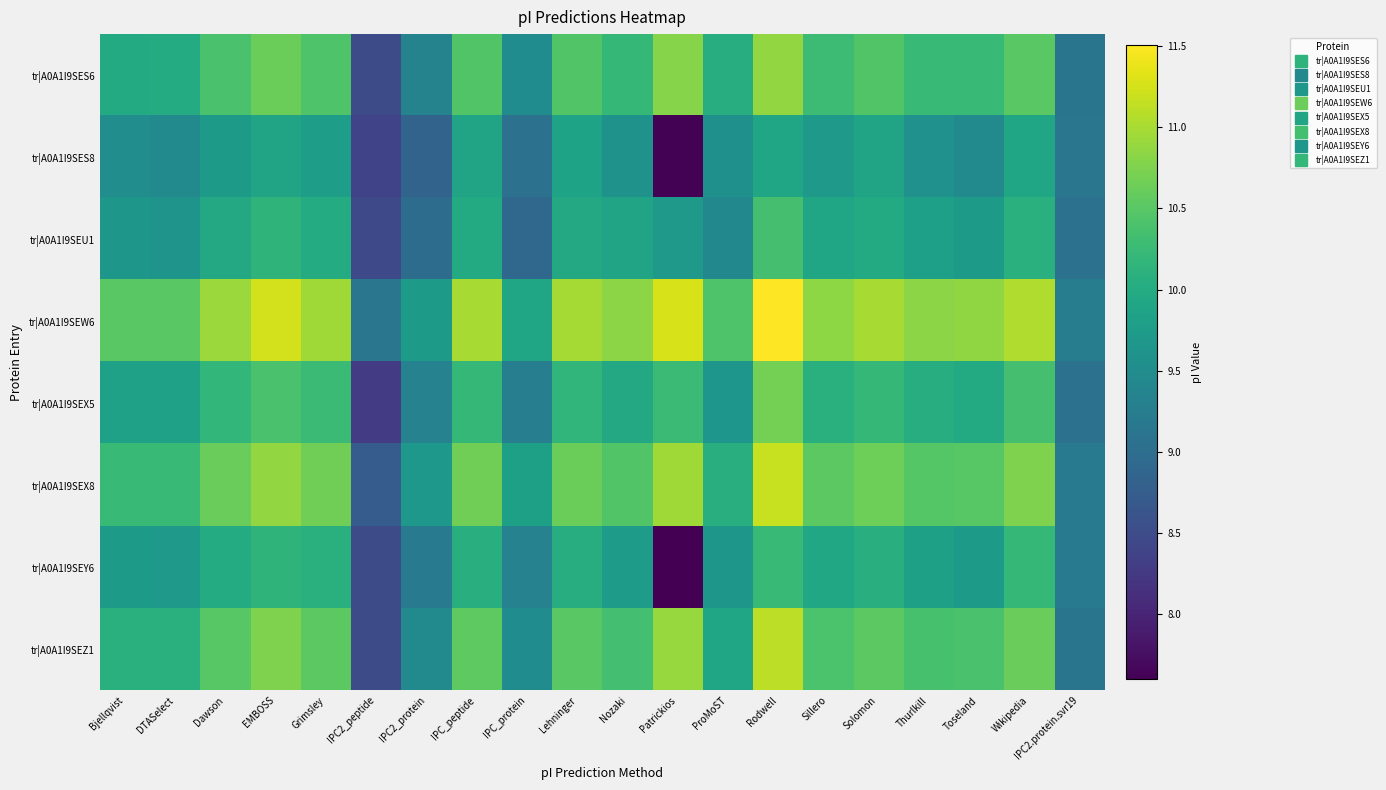

Reading right to left, transcribe all the data shown in this chart.

tr|A0A1I9SES6: IPC2.protein.svr19=9.1	Wikipedia=10.5	Toseland=10.2	Thurlkill=10.2	Solomon=10.5	Sillero=10.3	Rodwell=10.9	ProMoST=10.0	Patrickios=10.8	Nozaki=10.2	Lehninger=10.4	IPC_protein=9.5	IPC_peptide=10.5	IPC2_protein=9.3	IPC2_peptide=8.5	Grimsley=10.4	EMBOSS=10.6	Dawson=10.4	DTASelect=10.0	Bjellqvist=10.0
tr|A0A1I9SES8: IPC2.protein.svr19=9.1	Wikipedia=9.9	Toseland=9.5	Thurlkill=9.6	Solomon=9.9	Sillero=9.7	Rodwell=9.9	ProMoST=9.6	Patrickios=7.6	Nozaki=9.6	Lehninger=9.9	IPC_protein=9.1	IPC_peptide=9.9	IPC2_protein=8.8	IPC2_peptide=8.4	Grimsley=9.8	EMBOSS=9.9	Dawson=9.7	DTASelect=9.5	Bjellqvist=9.5
tr|A0A1I9SEU1: IPC2.protein.svr19=9.1	Wikipedia=10.1	Toseland=9.7	Thurlkill=9.8	Solomon=10.0	Sillero=9.9	Rodwell=10.3	ProMoST=9.4	Patrickios=9.7	Nozaki=9.9	Lehninger=10.0	IPC_protein=8.9	IPC_peptide=10.0	IPC2_protein=9.0	IPC2_peptide=8.5	Grimsley=10.0	EMBOSS=10.1	Dawson=10.0	DTASelect=9.6	Bjellqvist=9.7
tr|A0A1I9SEW6: IPC2.protein.svr19=9.2	Wikipedia=11.0	Toseland=10.9	Thurlkill=10.8	Solomon=11.0	Sillero=10.8	Rodwell=11.5	ProMoST=10.4	Patrickios=11.3	Nozaki=10.8	Lehninger=11.0	IPC_protein=9.9	IPC_peptide=11.0	IPC2_protein=9.7	IPC2_peptide=9.1	Grimsley=10.9	EMBOSS=11.2	Dawson=10.9	DTASelect=10.5	Bjellqvist=10.5
tr|A0A1I9SEX5: IPC2.protein.svr19=9.1	Wikipedia=10.3	Toseland=10.0	Thurlkill=10.0	Solomon=10.2	Sillero=10.1	Rodwell=10.7	ProMoST=9.6	Patrickios=10.3	Nozaki=10.0	Lehninger=10.2	IPC_protein=9.3	IPC_peptide=10.2	IPC2_protein=9.3	IPC2_peptide=8.3	Grimsley=10.3	EMBOSS=10.4	Dawson=10.2	DTASelect=9.8	Bjellqvist=9.8
tr|A0A1I9SEX8: IPC2.protein.svr19=9.2	Wikipedia=10.7	Toseland=10.5	Thurlkill=10.5	Solomon=10.6	Sillero=10.5	Rodwell=11.2	ProMoST=10.1	Patrickios=10.9	Nozaki=10.5	Lehninger=10.6	IPC_protein=9.8	IPC_peptide=10.7	IPC2_protein=9.7	IPC2_peptide=8.7	Grimsley=10.7	EMBOSS=10.9	Dawson=10.6	DTASelect=10.2	Bjellqvist=10.2
tr|A0A1I9SEY6: IPC2.protein.svr19=9.2	Wikipedia=10.2	Toseland=9.7	Thurlkill=9.8	Solomon=10.1	Sillero=9.9	Rodwell=10.2	ProMoST=9.7	Patrickios=7.6	Nozaki=9.8	Lehninger=10.0	IPC_protein=9.3	IPC_peptide=10.1	IPC2_protein=9.2	IPC2_peptide=8.5	Grimsley=10.1	EMBOSS=10.1	Dawson=10.0	DTASelect=9.7	Bjellqvist=9.7
tr|A0A1I9SEZ1: IPC2.protein.svr19=9.1	Wikipedia=10.6	Toseland=10.4	Thurlkill=10.4	Solomon=10.5	Sillero=10.4	Rodwell=11.1	ProMoST=9.9	Patrickios=10.9	Nozaki=10.3	Lehninger=10.5	IPC_protein=9.5	IPC_peptide=10.5	IPC2_protein=9.5	IPC2_peptide=8.5	Grimsley=10.5	EMBOSS=10.7	Dawson=10.5	DTASelect=10.1	Bjellqvist=10.1